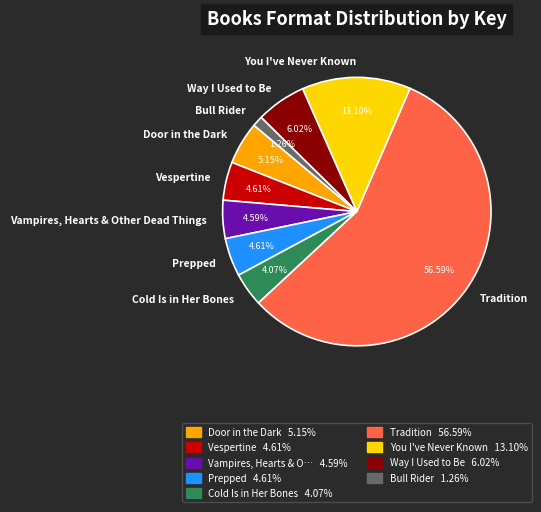

Between Vampires, Hearts & Other Dead Things and Cold Is in Her Bones, which is larger?

Vampires, Hearts & Other Dead Things